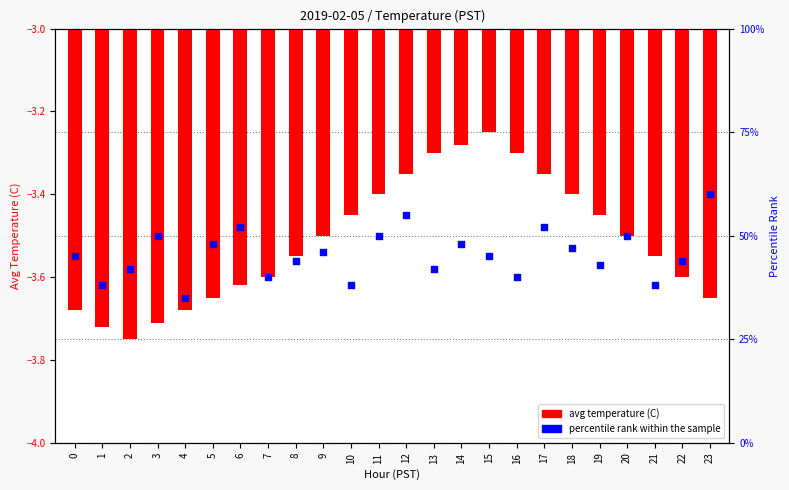

At which category is the sum across all series the highest?

23